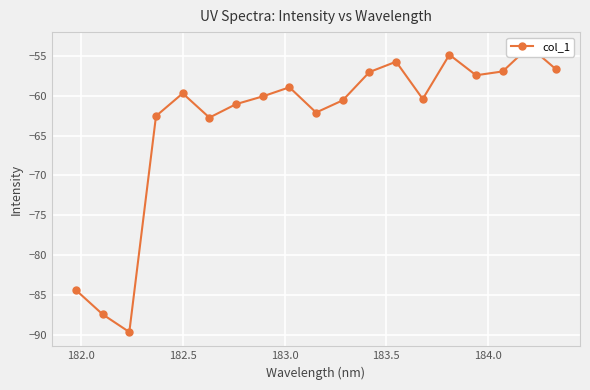

Reading right to left, list all the values displayed in this chart.

-56.7	-53.8	-57.0	-57.4	-54.9	-60.4	-55.7	-57.0	-60.6	-62.1	-59.0	-60.1	-61.1	-62.8	-59.7	-62.6	-89.6	-87.4	-84.4